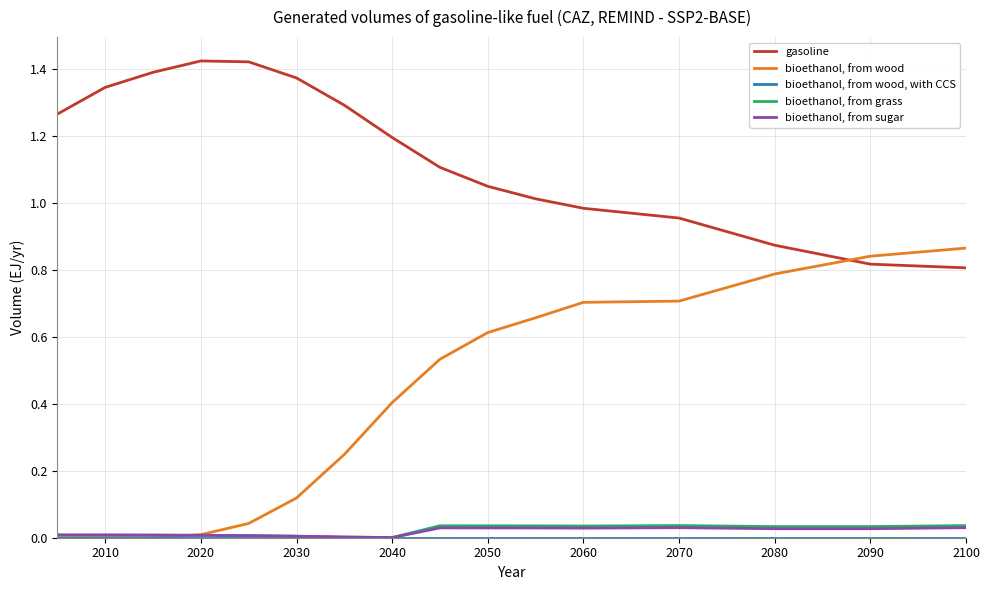

Which series has the widest spread of values?

bioethanol, from wood